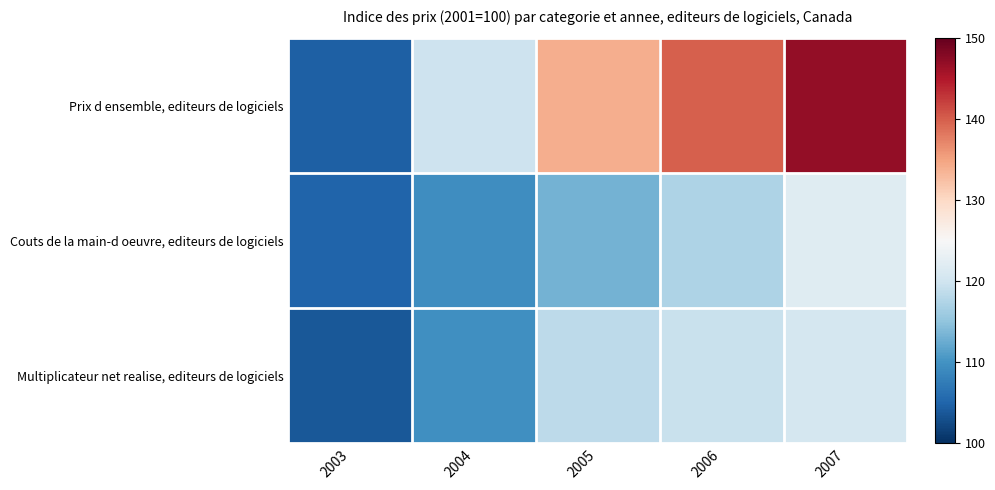

Reading right to left, extract all data points from this chart.

Prix d ensemble, editeurs de logiciels: 2007=147.0	2006=139.9	2005=134.0	2004=119.9	2003=104.6
Couts de la main-d oeuvre, editeurs de logiciels: 2007=121.9	2006=117.2	2005=113.2	2004=109.4	2003=104.9
Multiplicateur net realise, editeurs de logiciels: 2007=120.6	2006=119.4	2005=118.4	2004=109.6	2003=103.9